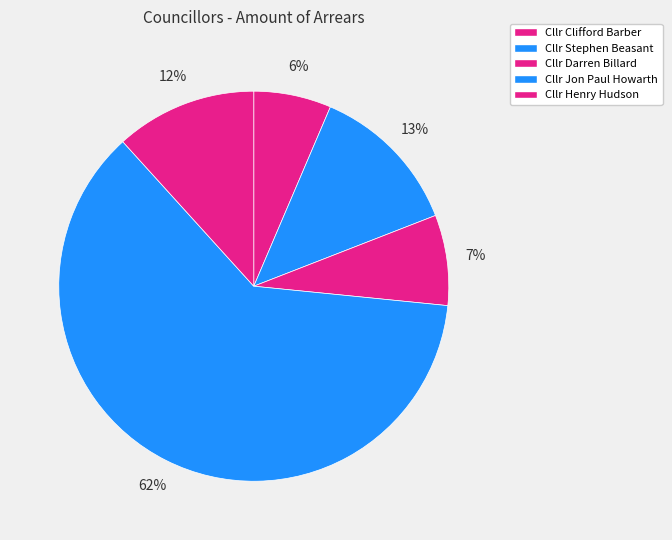

To the nearest percent, what percentage of the pie is Cllr Darren Billard?

7%